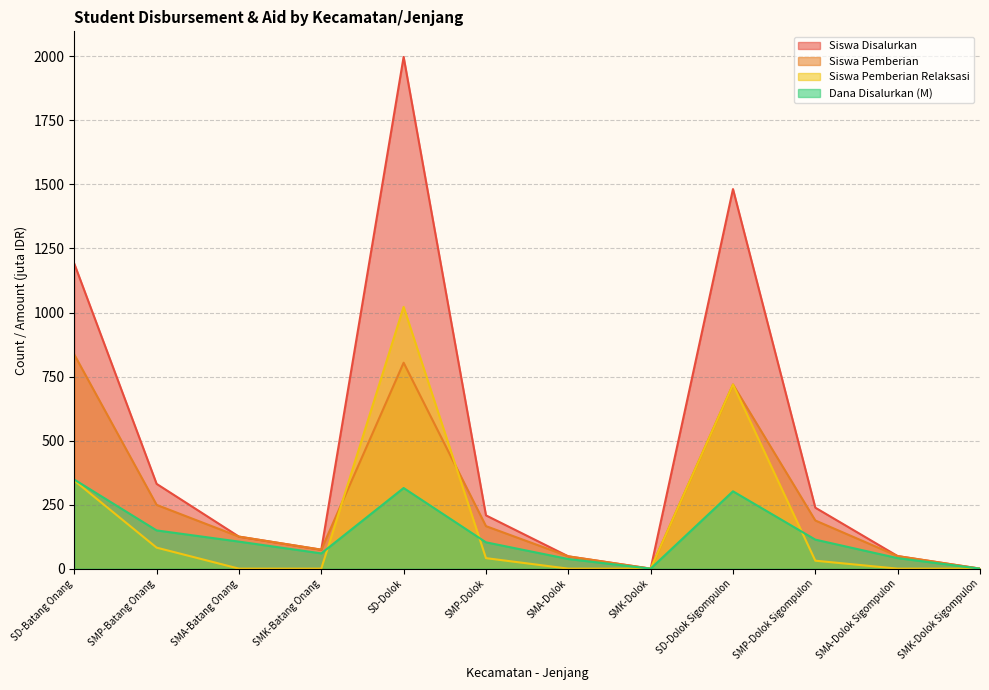

How many interior local valleys does the Siswa Disalurkan series have?

2